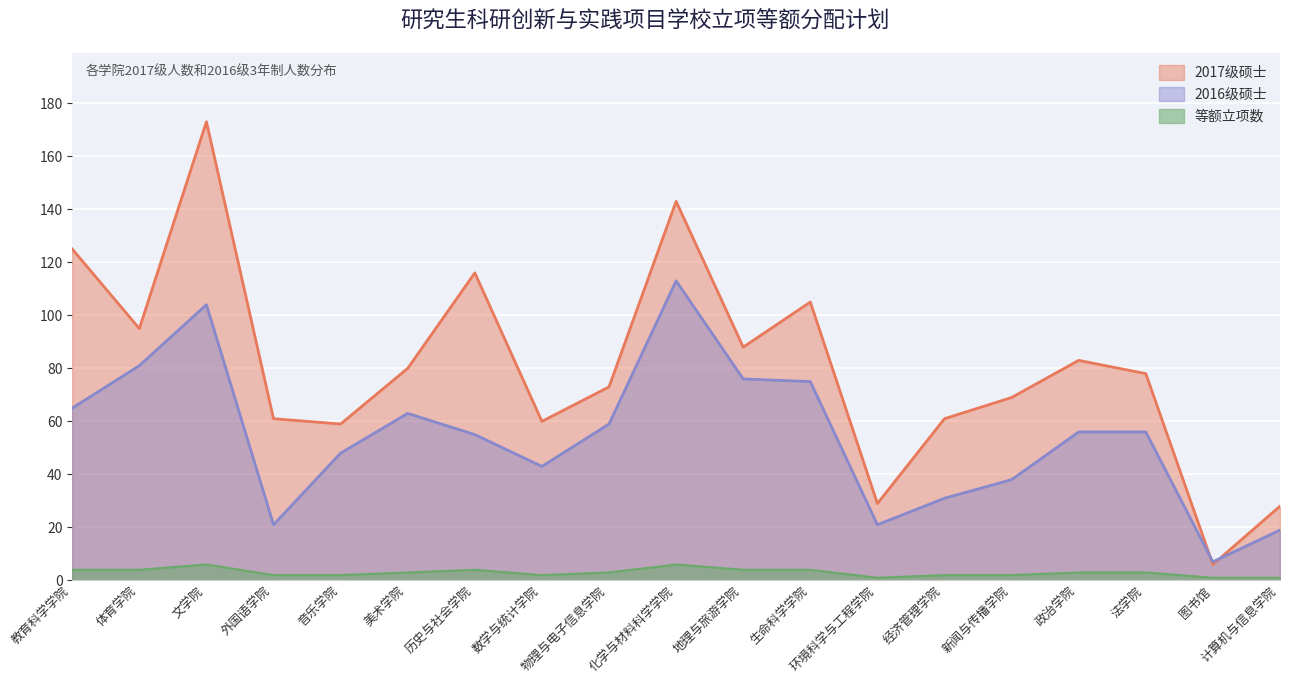

What are all the series names shown in the legend?

2017级硕士, 2016级硕士, 等额立项数